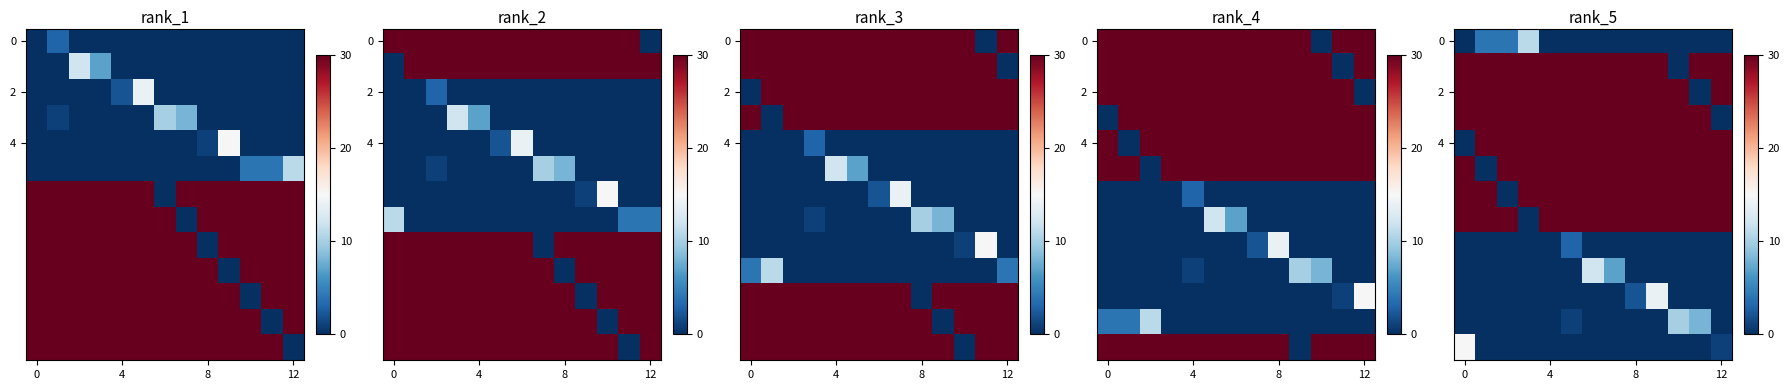

Count the number of data series in this chart.

13